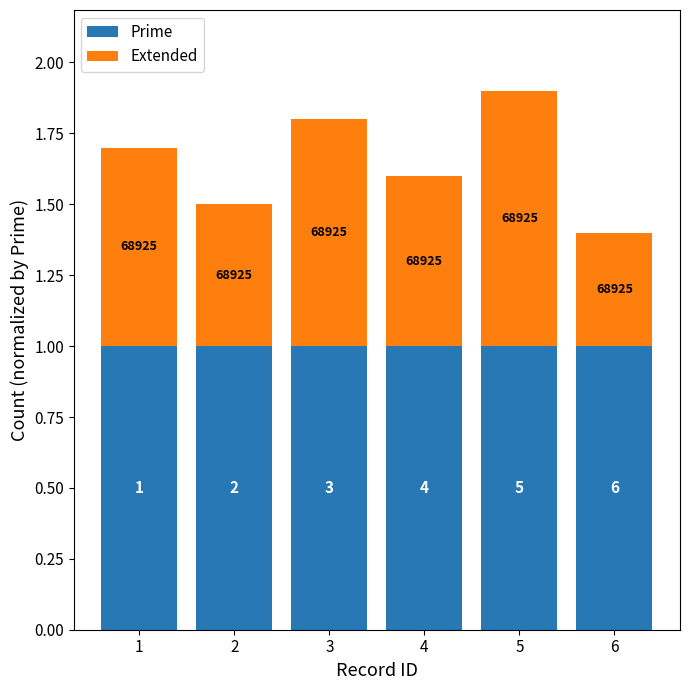

What are all the series names shown in the legend?

Prime, Extended